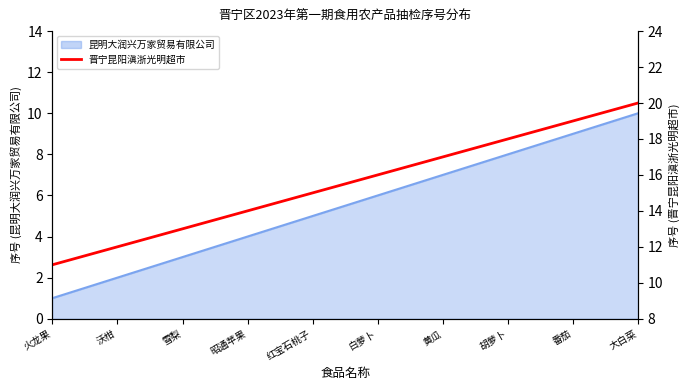

True or false: the data has more than 0 interior local peaks.

False